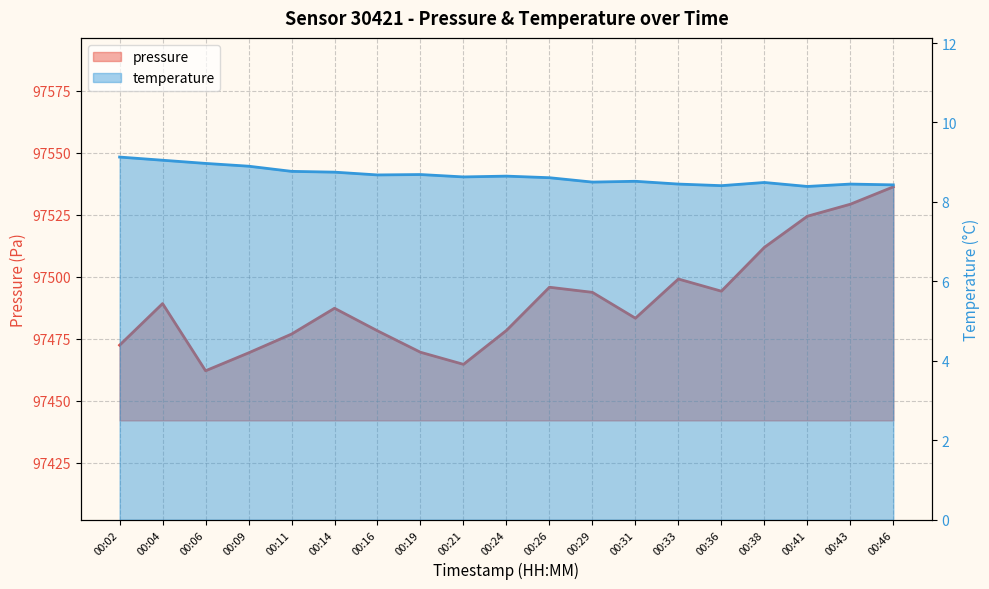

Does the chart display data point markers on the line(s)?

No